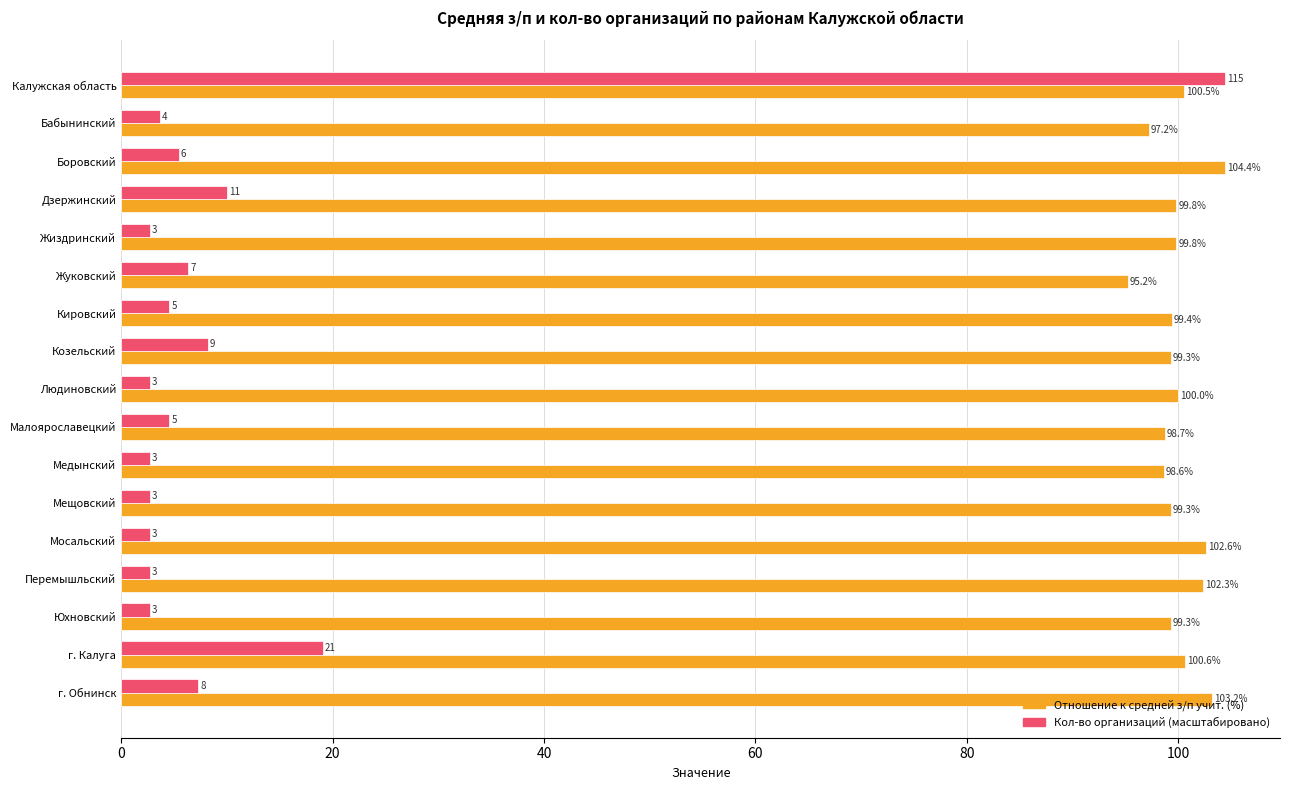

At which category is the sum across all series the highest?

Калужская область